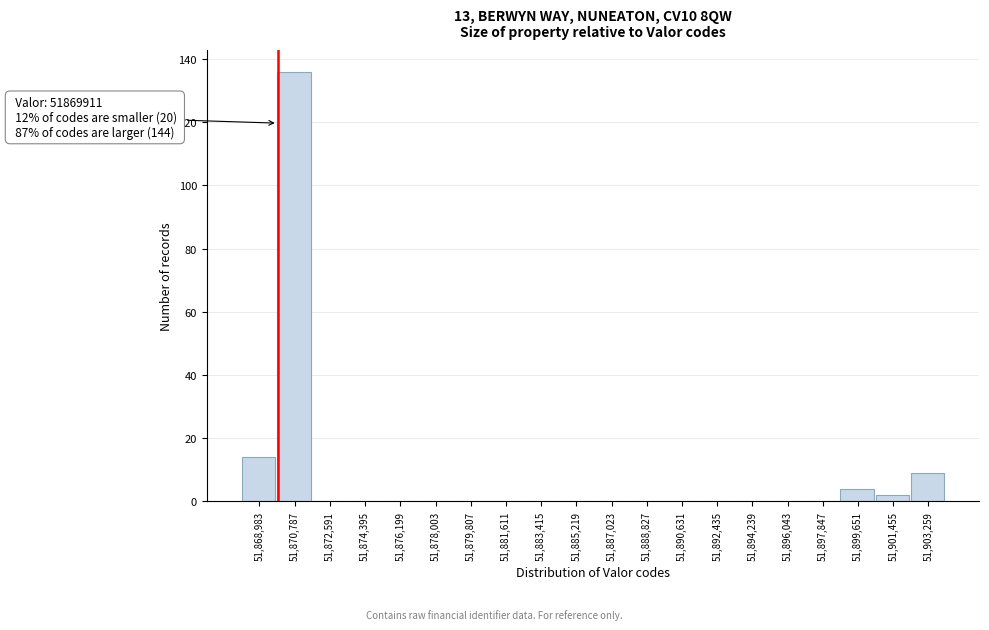

Over which range of the x-axis is the bar tallest?

51869800 to 51871600